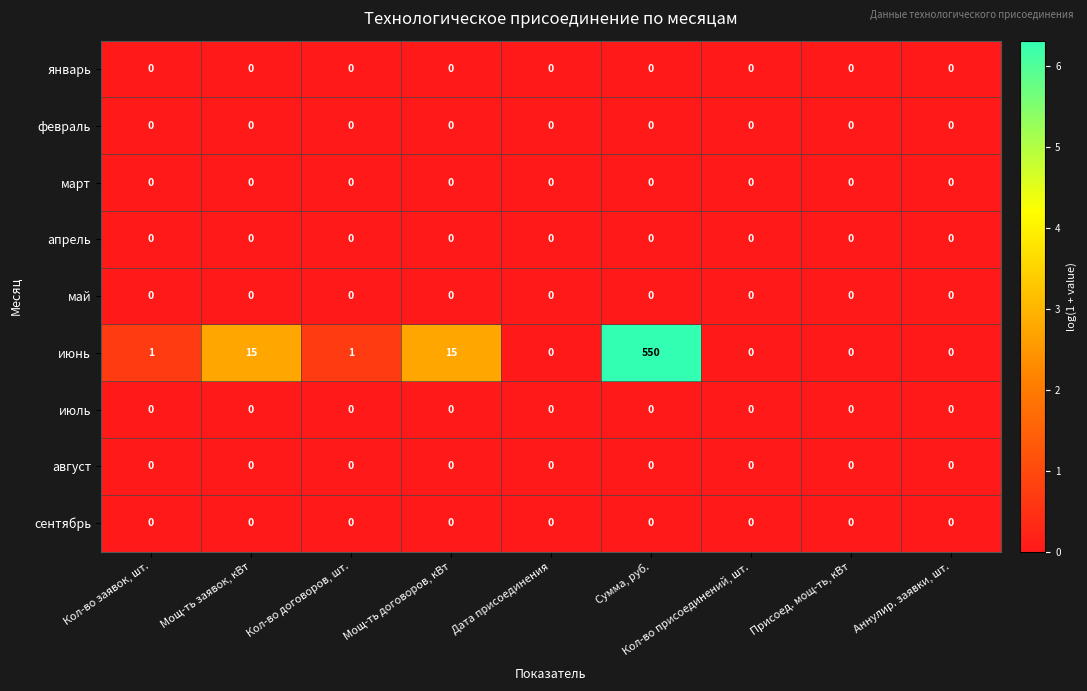

At which category is the sum across all series the highest?

Сумма, руб.